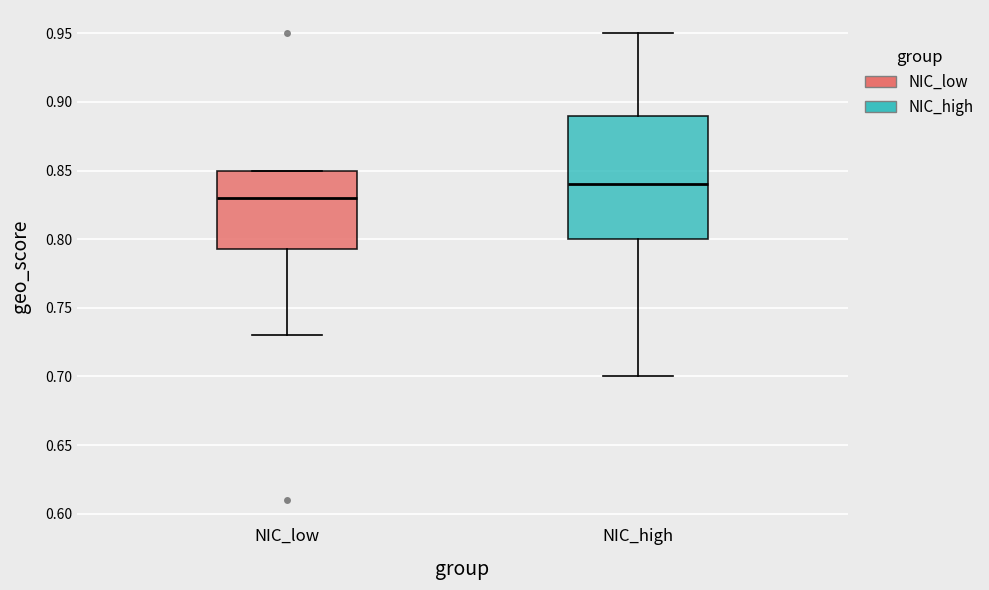

Which box is the tallest, from its lower edge to its upper edge?

NIC_high